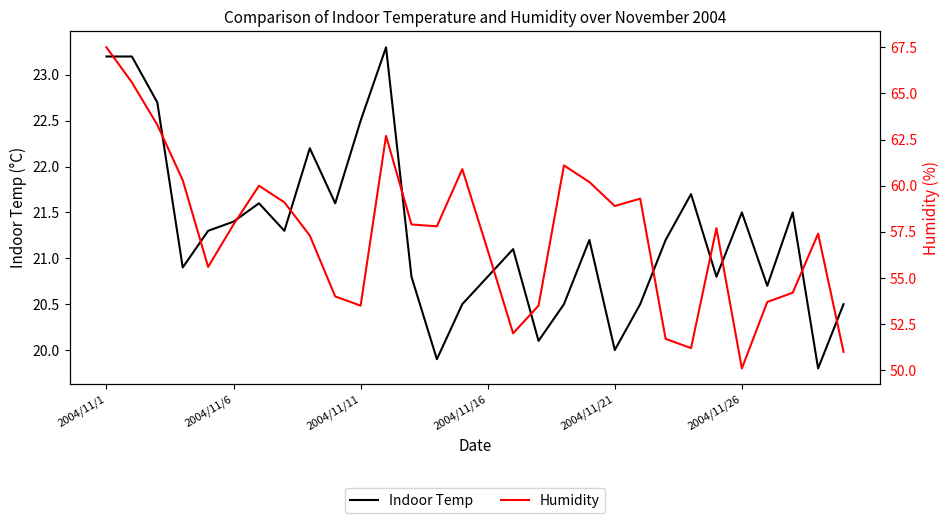

Is the value of Humidity at 14 greater than the value of Indoor Temp at 13?

Yes